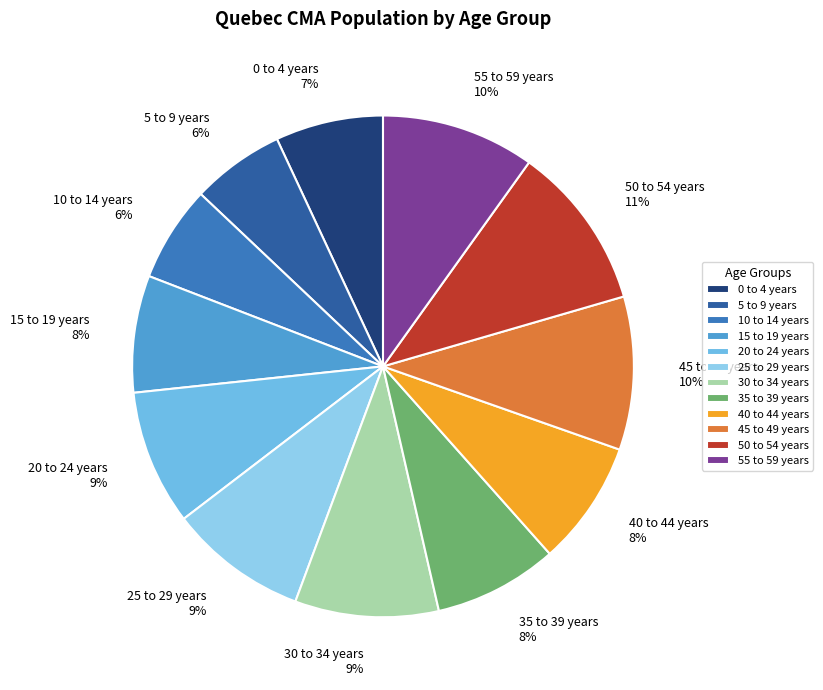

What percentage is the 0 to 4 years slice, to the nearest percent?

7%